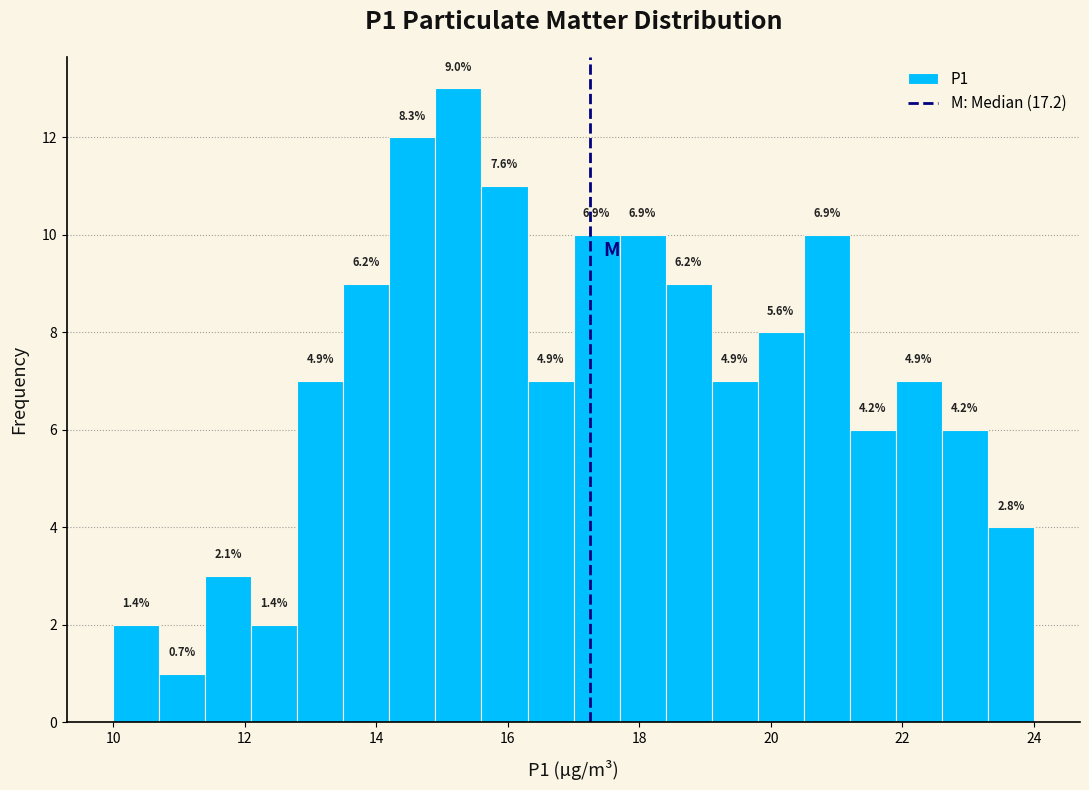

Read against the x-axis, roughly where is the centre of the tallest bar?

15.2